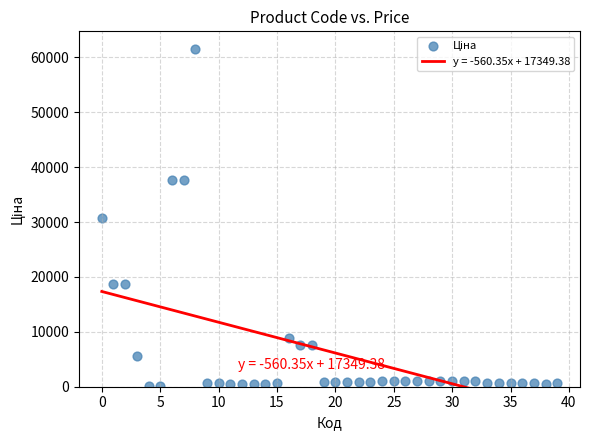

What is the range of Y values (max minus min)?

61320.2